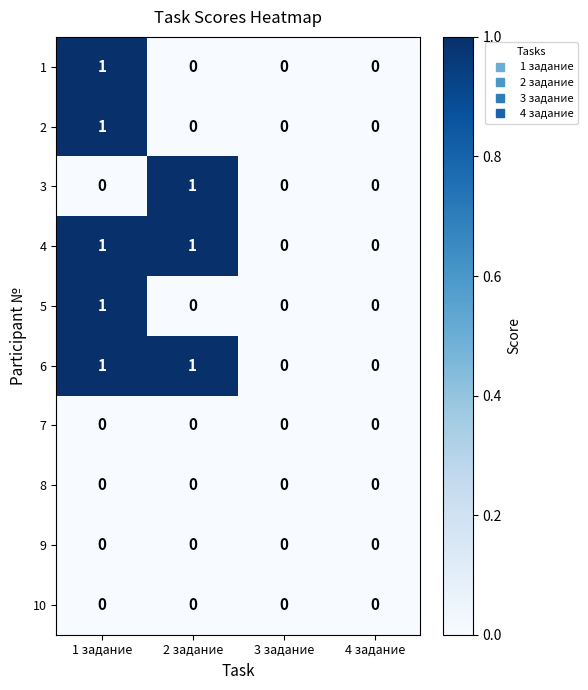

True or false: 1 has a value of 1 at 3 задание.

False